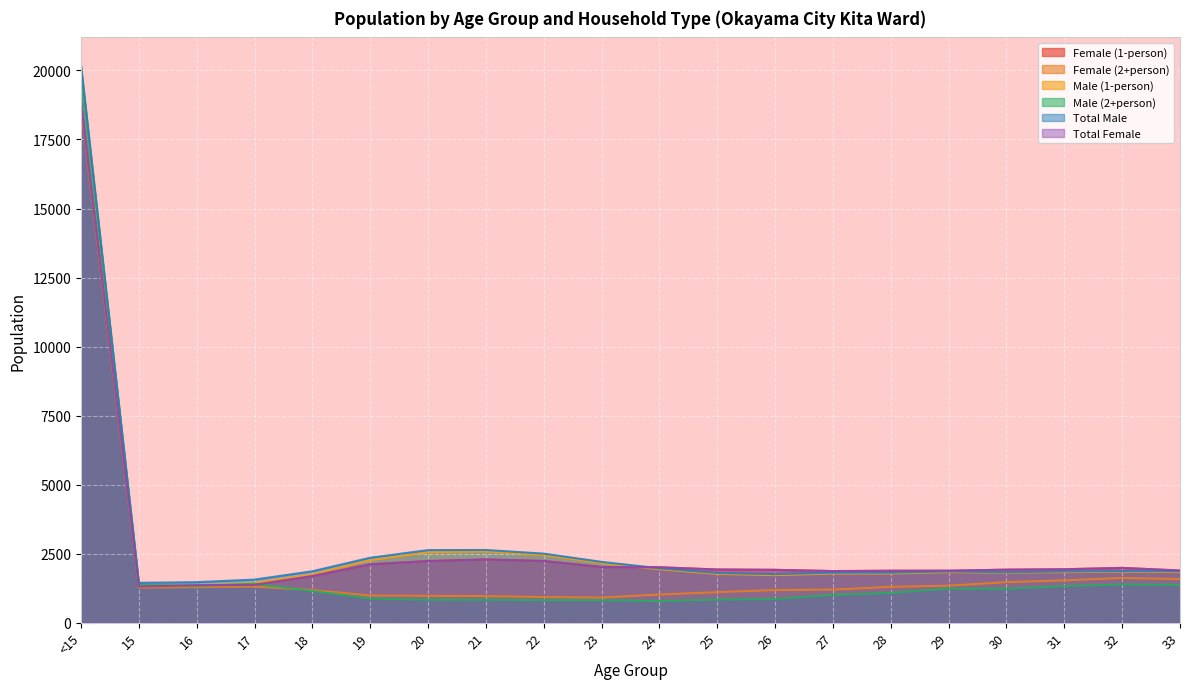

Between <15 and 31, which series saw the biggest shift?

Male (2+person)